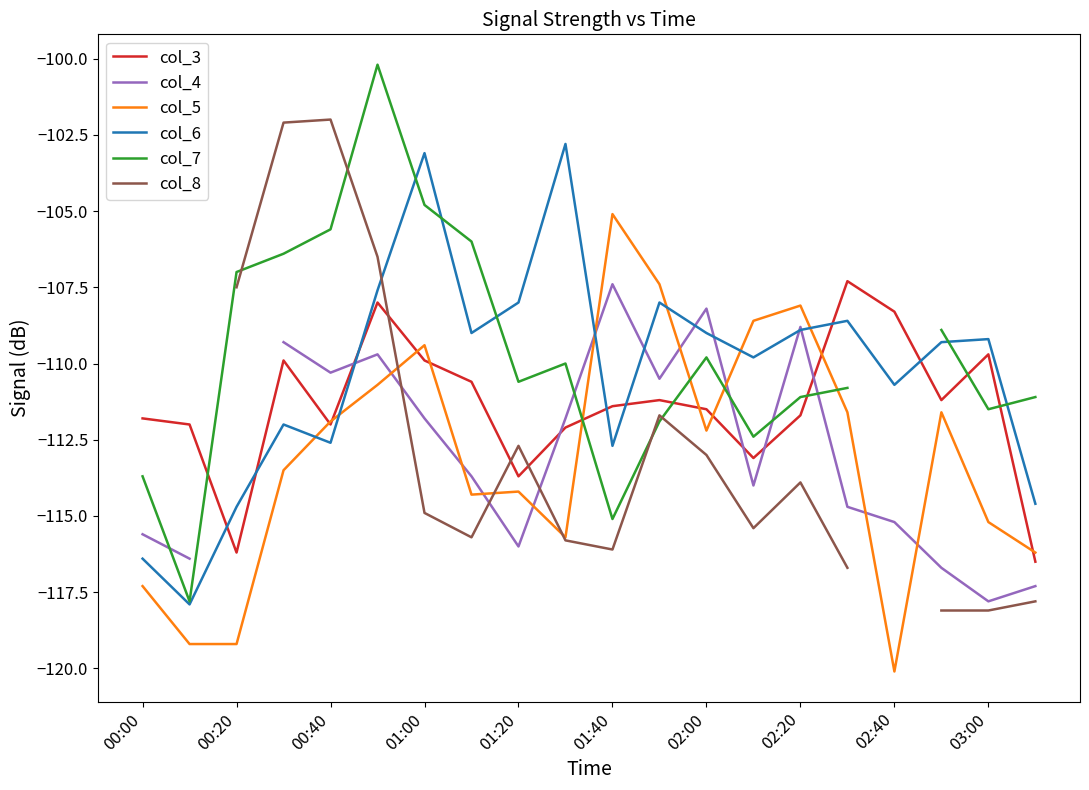

What value does the col_6 series have at 03:00?

-109.2